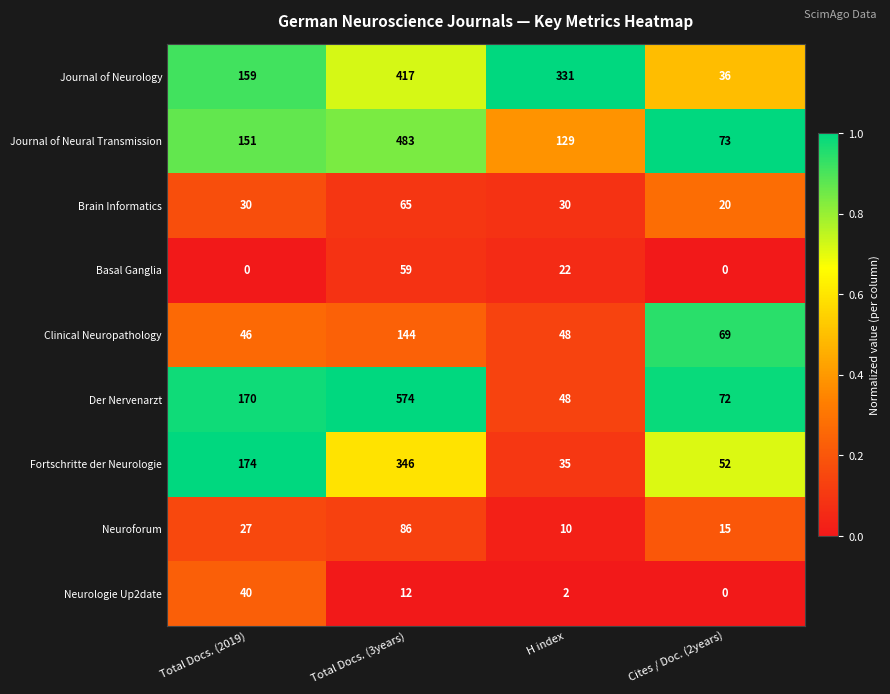

Which series has the widest spread of values?

Der Nervenarzt